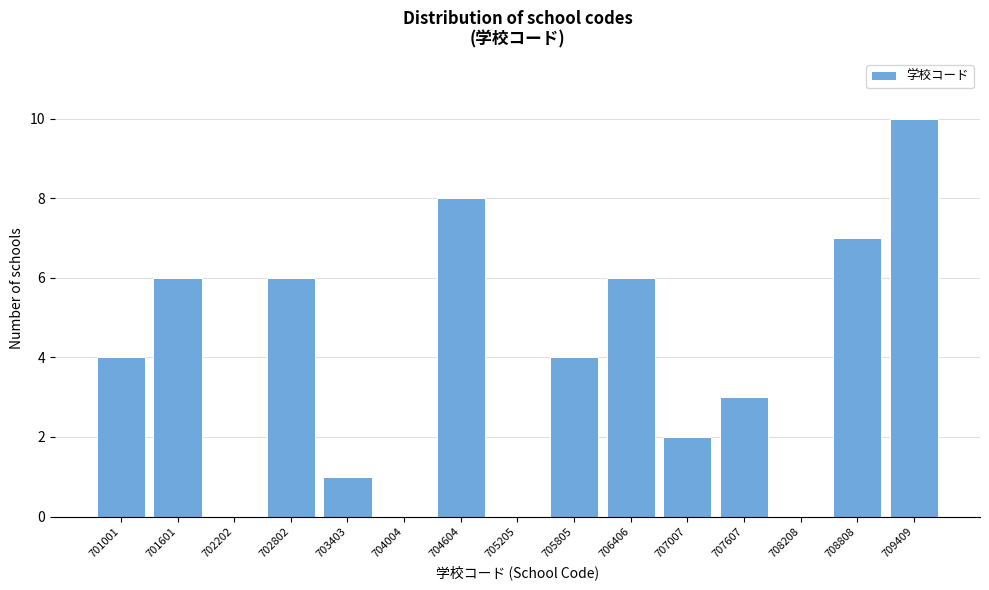

Reading right to left, what are all the values shown in this chart?

709409=10	708808=7	708208=0	707607=3	707007=2	706406=6	705805=4	705205=0	704604=8	704004=0	703403=1	702802=6	702202=0	701601=6	701001=4